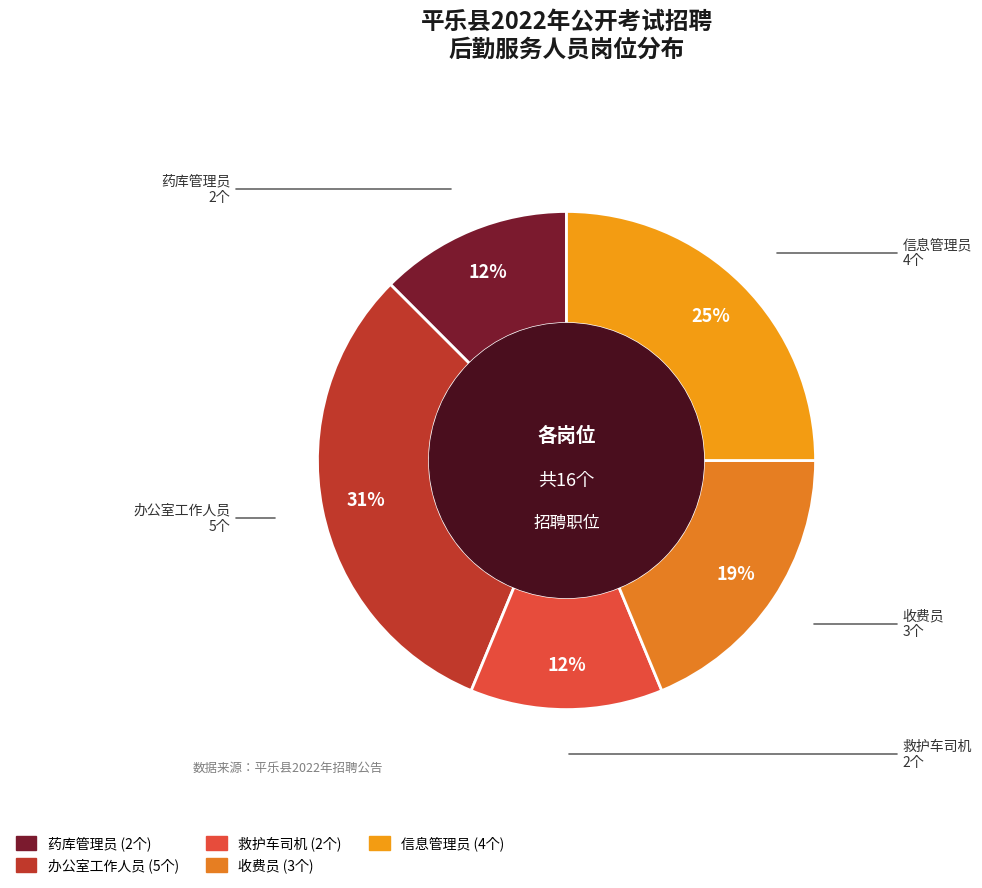

Is there any slice that represents more than half of the pie?

No